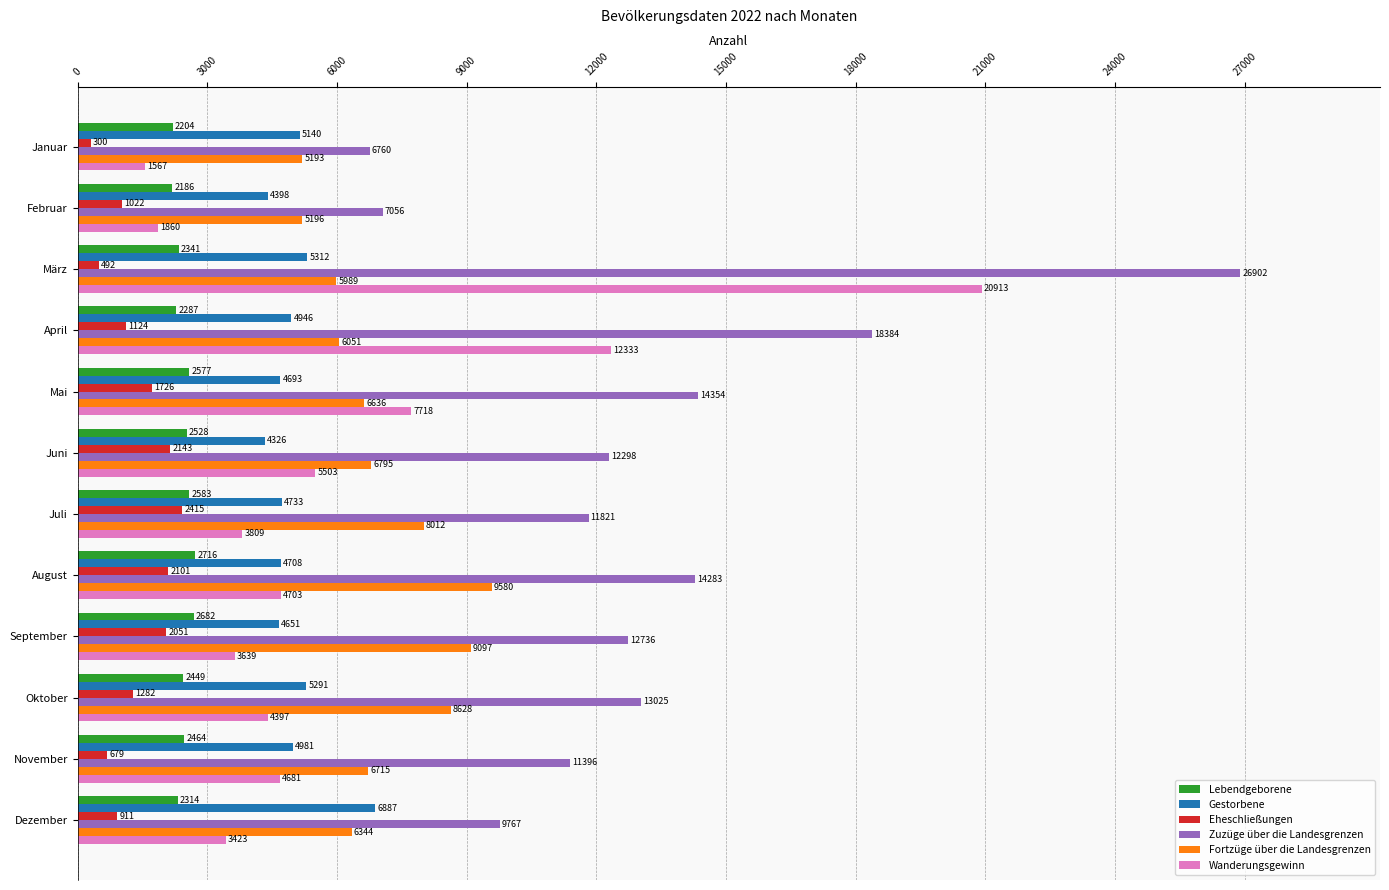

At which label is Fortzüge über die Landesgrenzen closest to 7386?

Juni